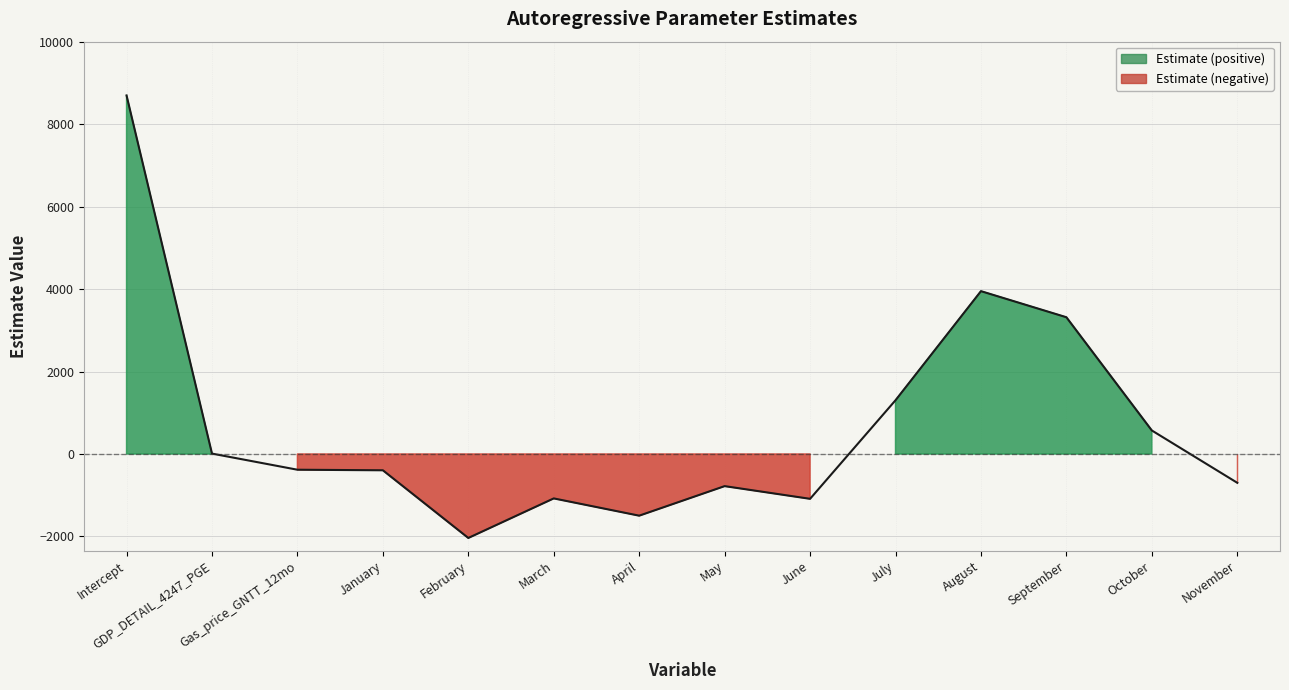

Between August and October, which is larger?

August